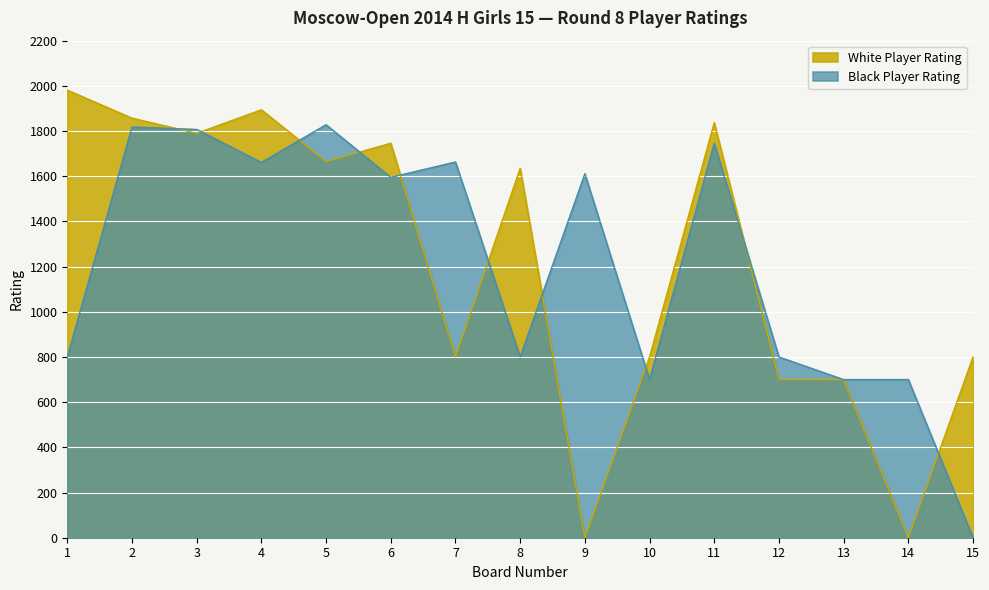

What are all the series names shown in the legend?

White Player Rating, Black Player Rating